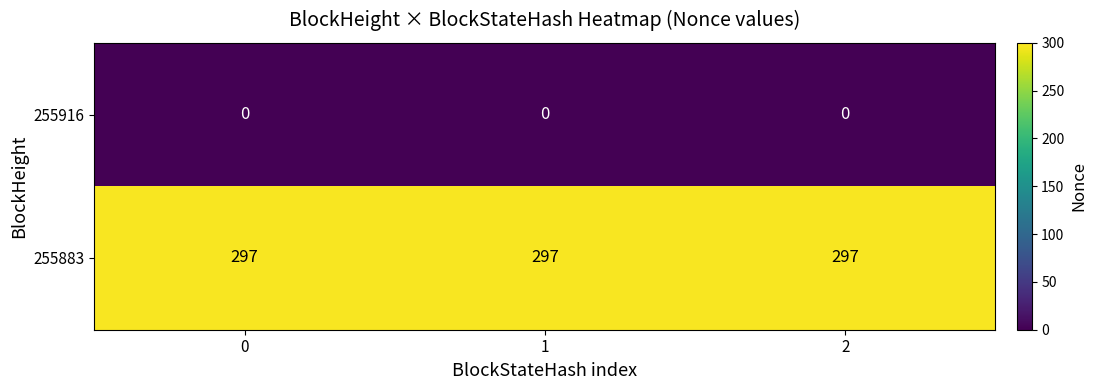

Rank the series by their maximum value, from highest to lowest.

255883, 255916